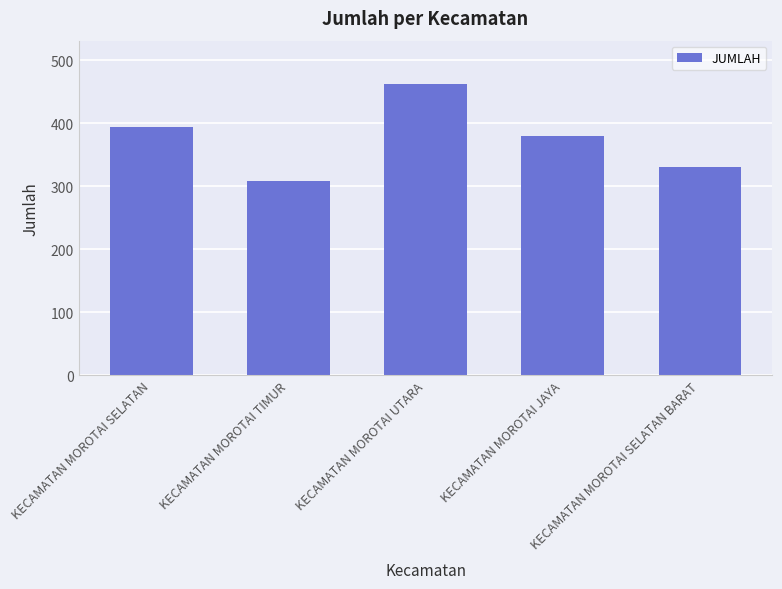

Which has a higher value, KECAMATAN MOROTAI SELATAN BARAT or KECAMATAN MOROTAI JAYA?

KECAMATAN MOROTAI JAYA